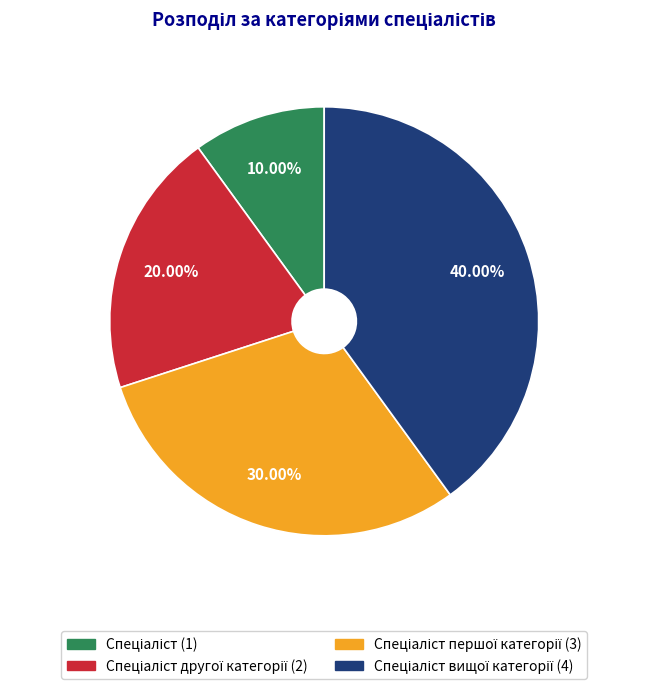

Does any single category account for the majority?

No